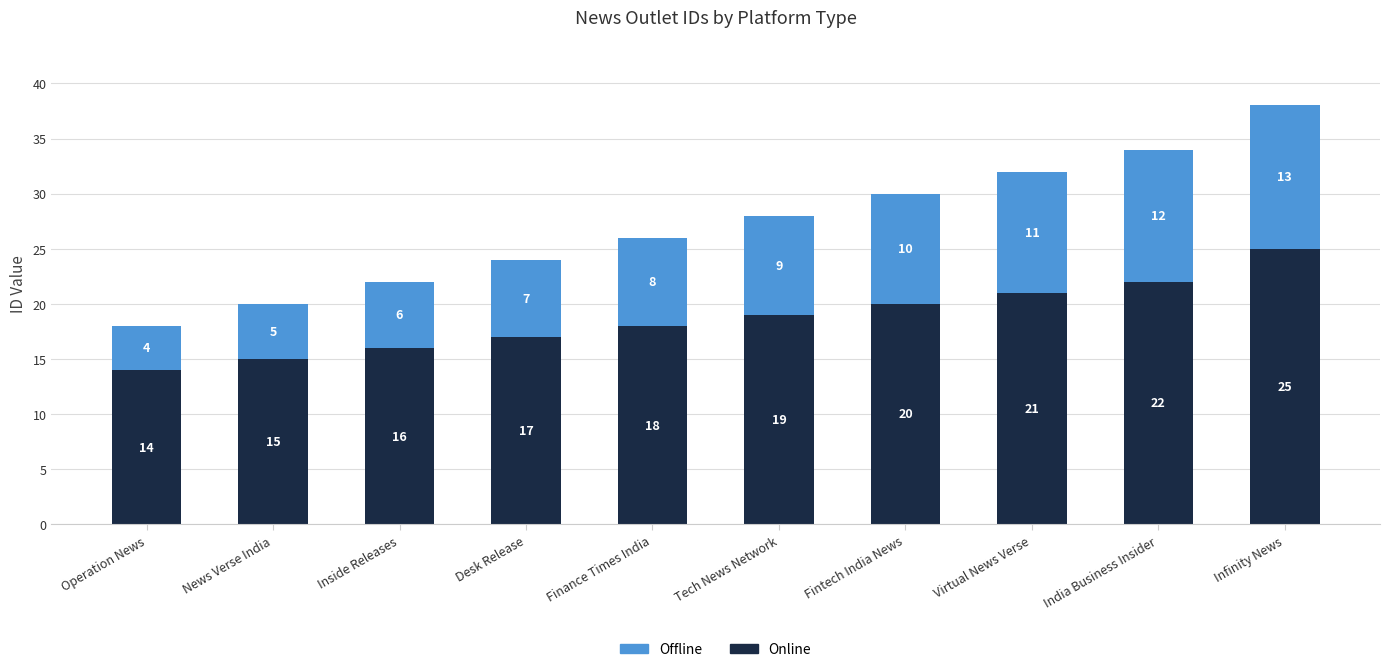

What is the sum of all Online values?

187